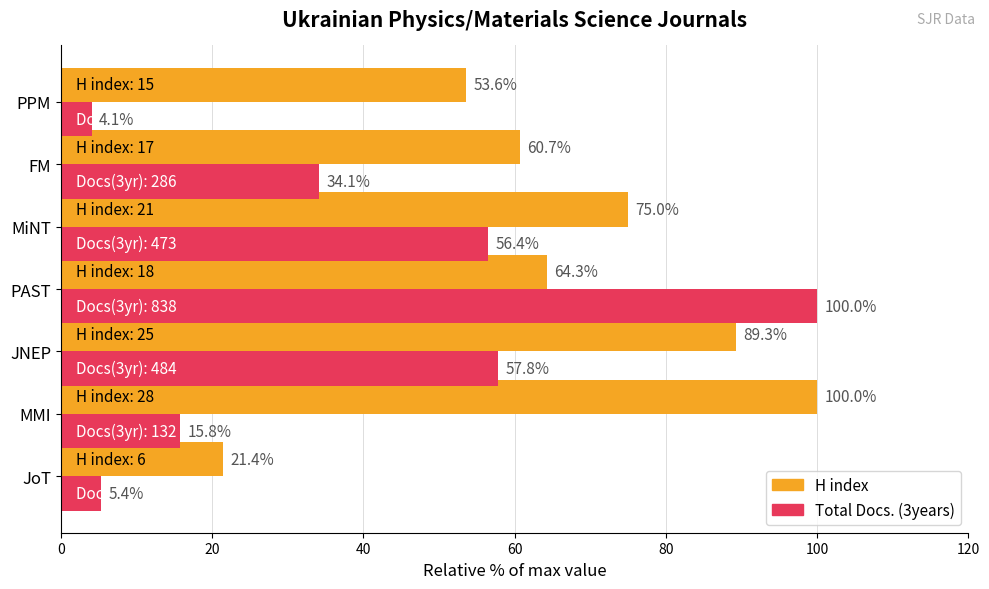

What is the sum of all H index values?

464.3